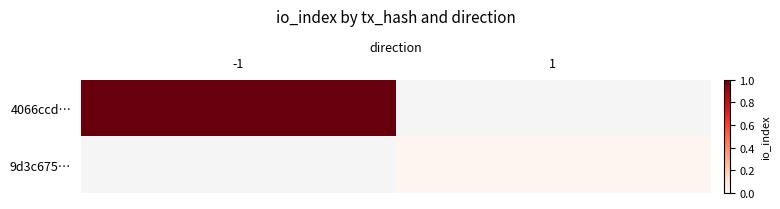

At which label is 4066ccd… closest to 1?

-1